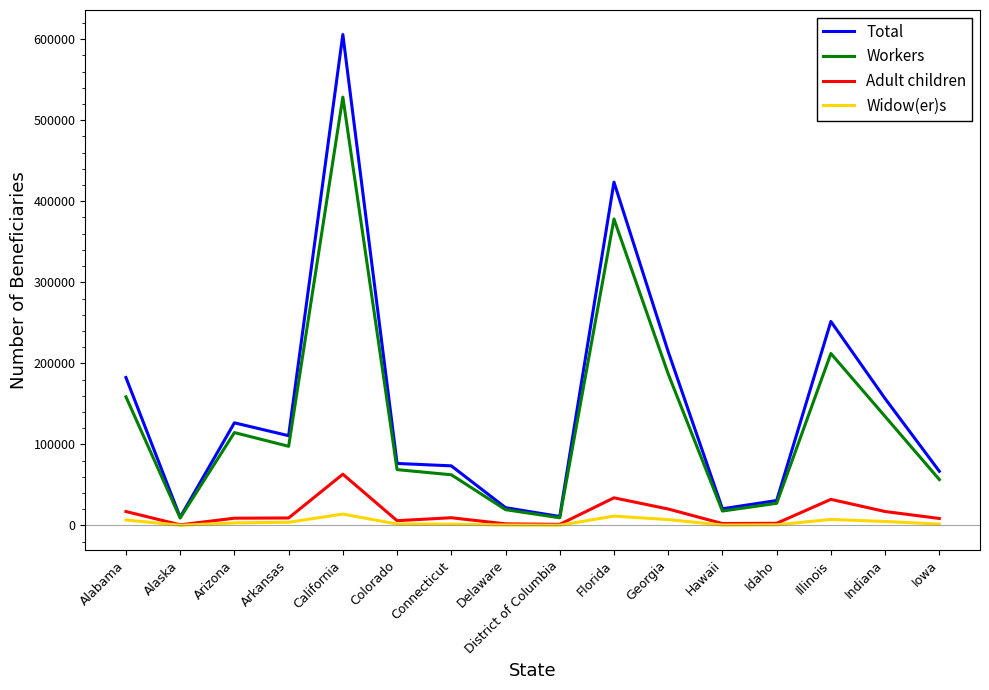

The Workers series shows 27302 at Idaho. True or false?

True